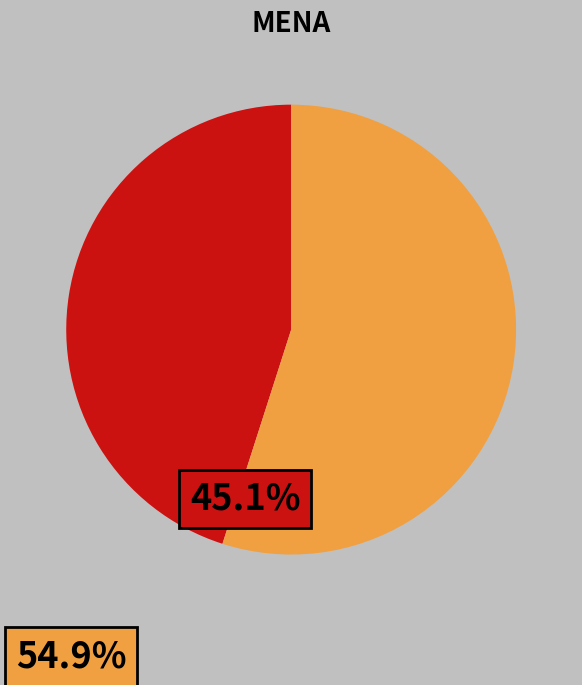

Is there any slice that represents more than half of the pie?

Yes